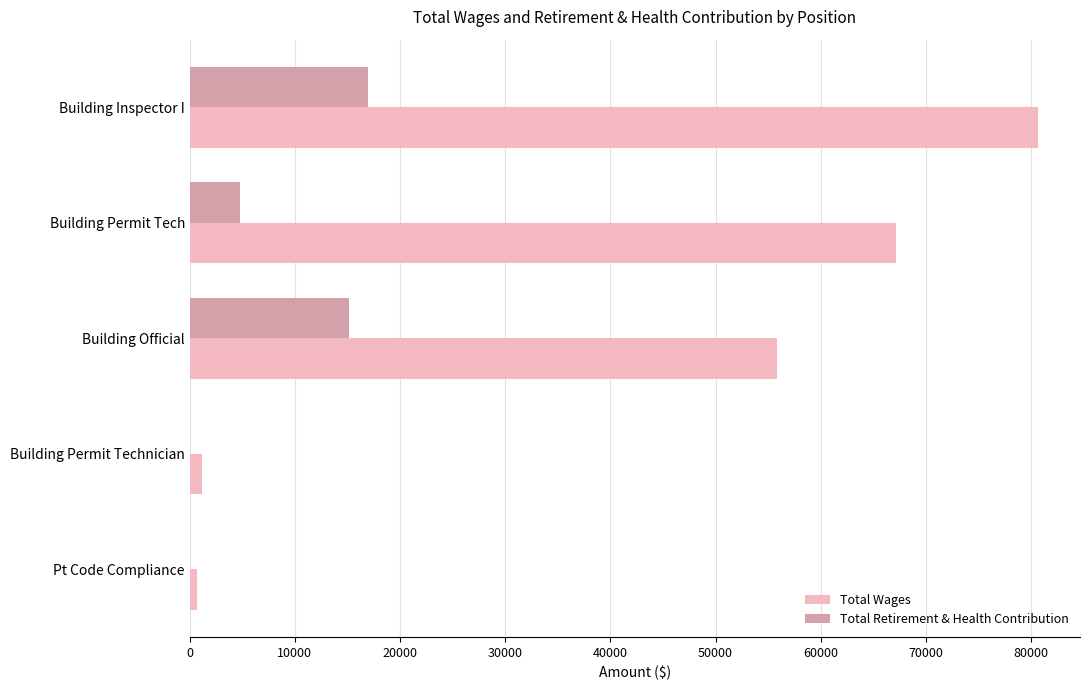

What is the highest value of the Total Retirement & Health Contribution series?

16915